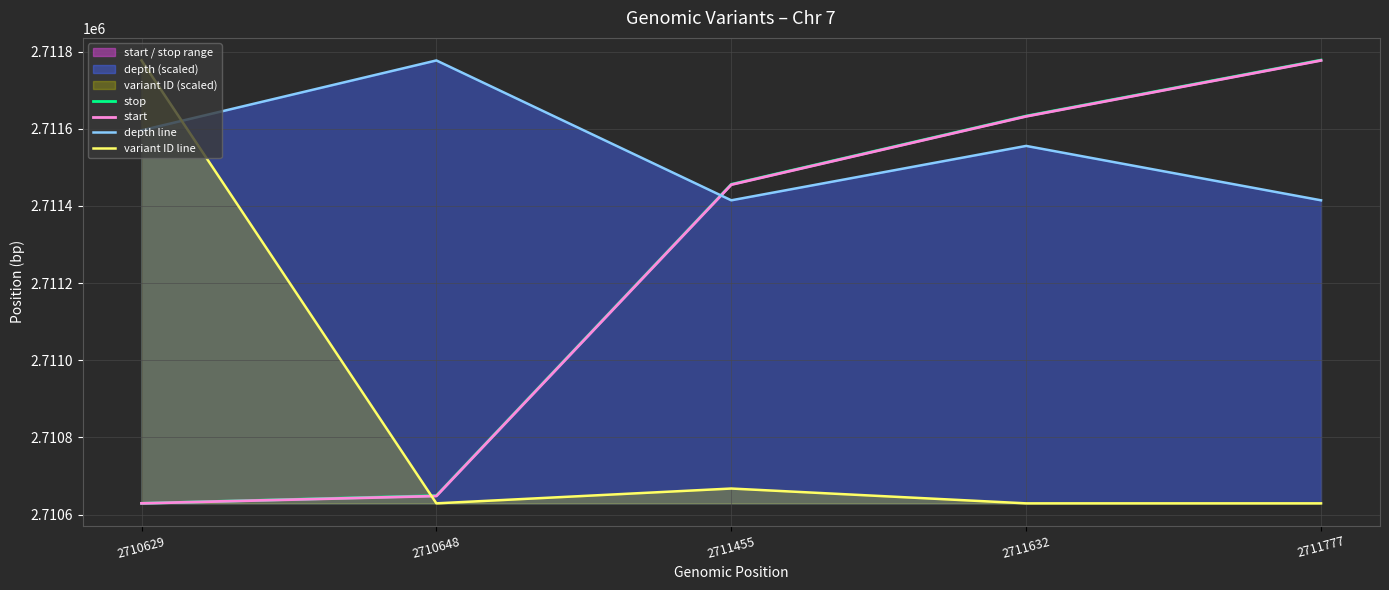

True or false: stop has more than 2 interior local peaks.

False